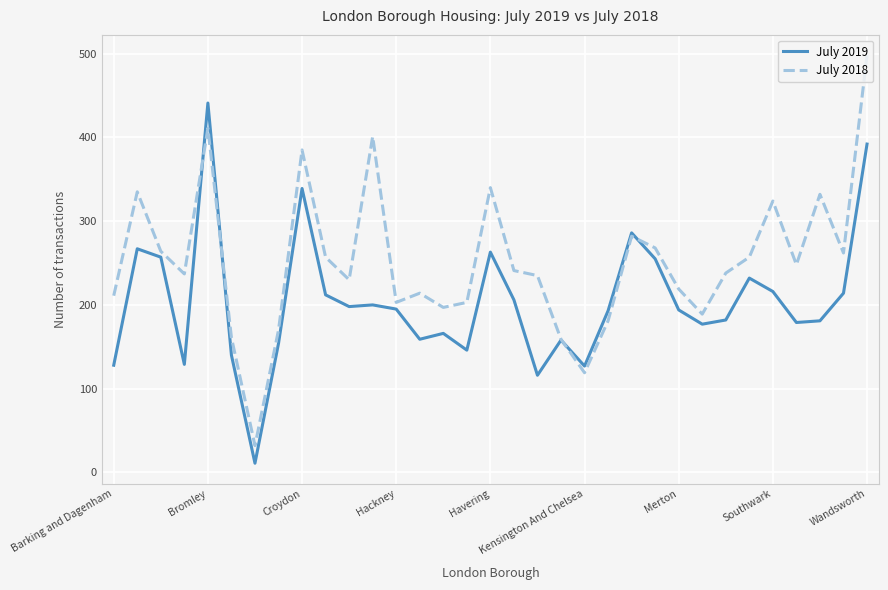

List the series in order of their overall mean, highest first.

July 2018, July 2019